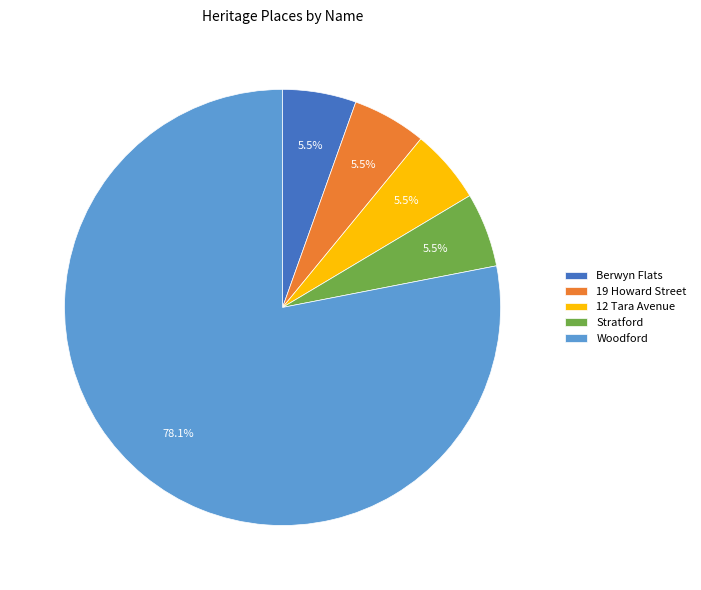

Which slice is the largest?

Woodford